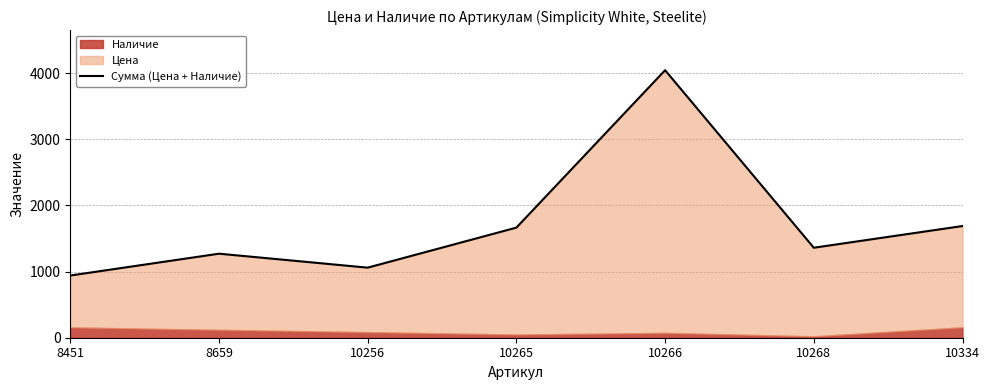

True or false: the data shows 1688 at 10334.

True